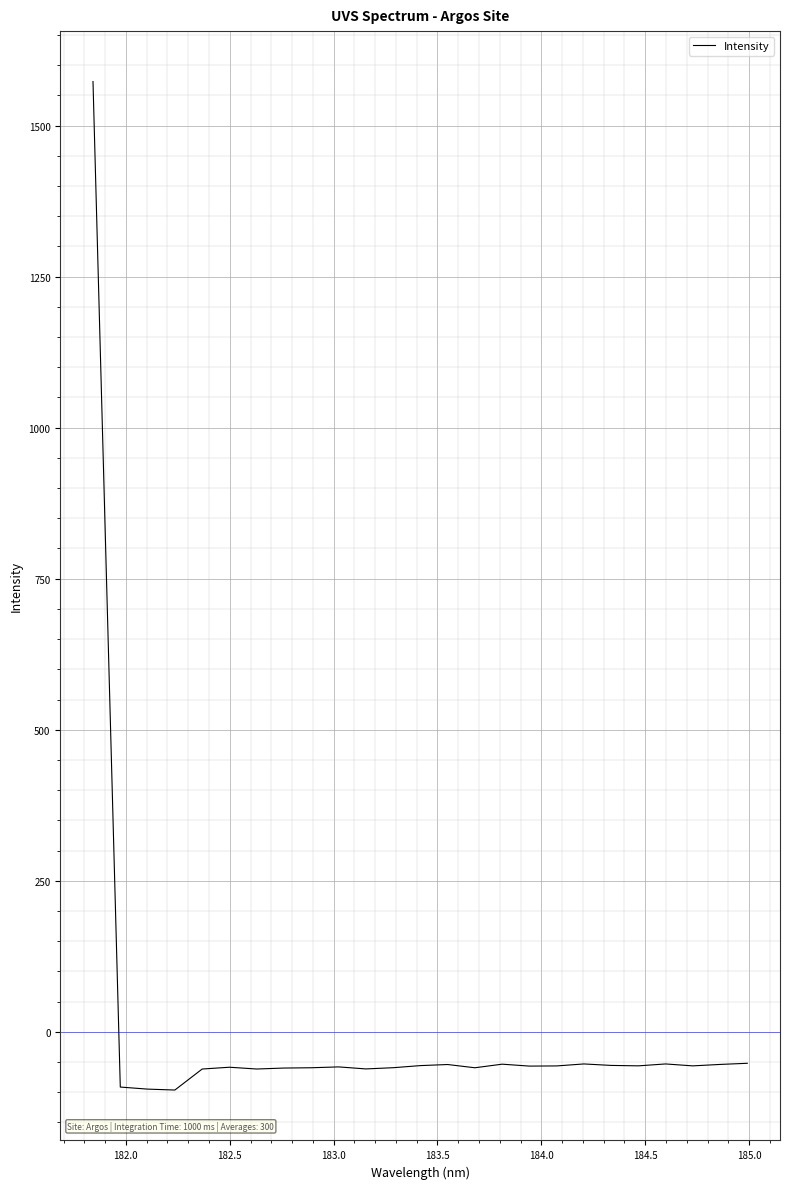

What is the greatest value displayed?

1572.8